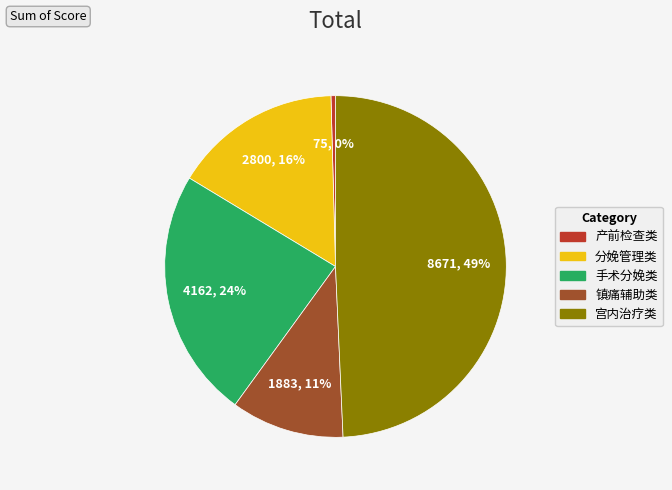

Count the number of slices in the pie.

5